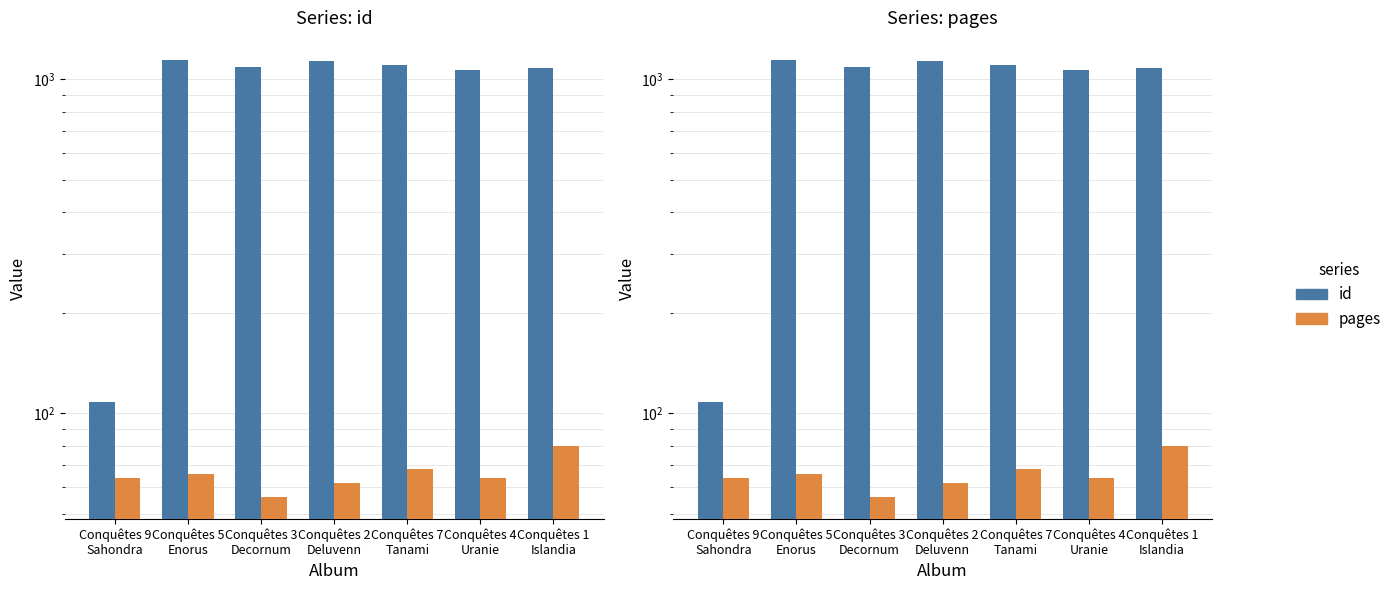

What are all the series names shown in the legend?

id, pages